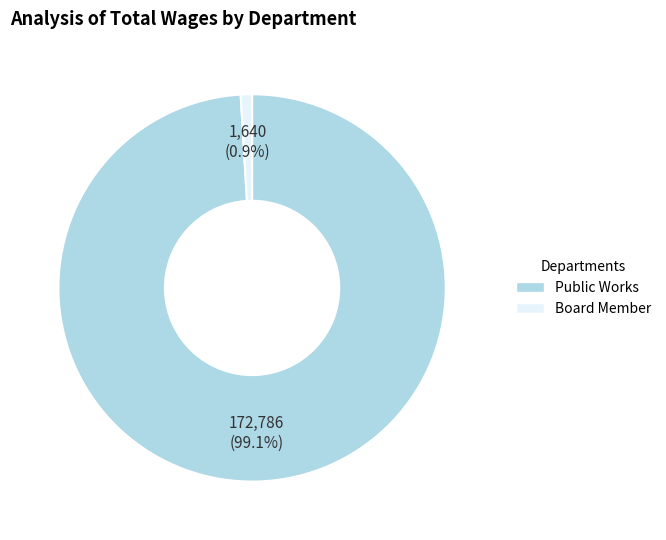

To the nearest percent, what percentage of the pie is Public Works?

99%